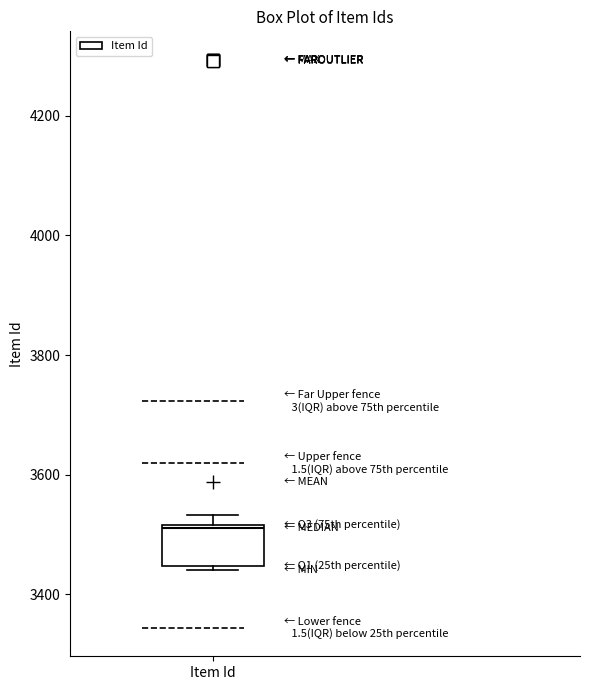

Where is the upper edge of the box for Item Id on the y-axis? The values are not printed on the chart, so give them approximately, as read against the axis.

3520